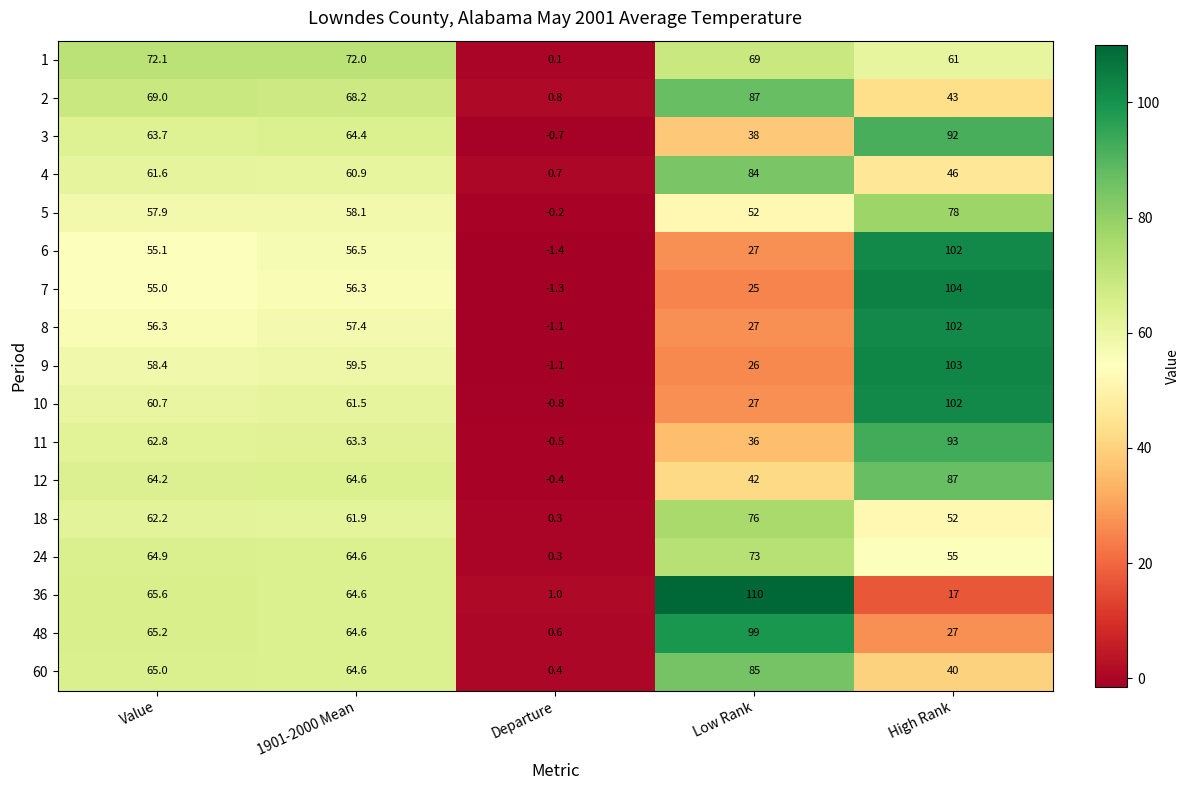

Is it true that 6 equals 66.7 at High Rank?

False